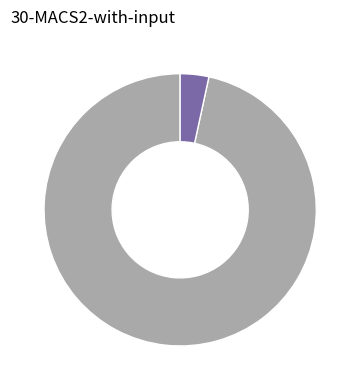

Does any single category account for the majority?

Yes